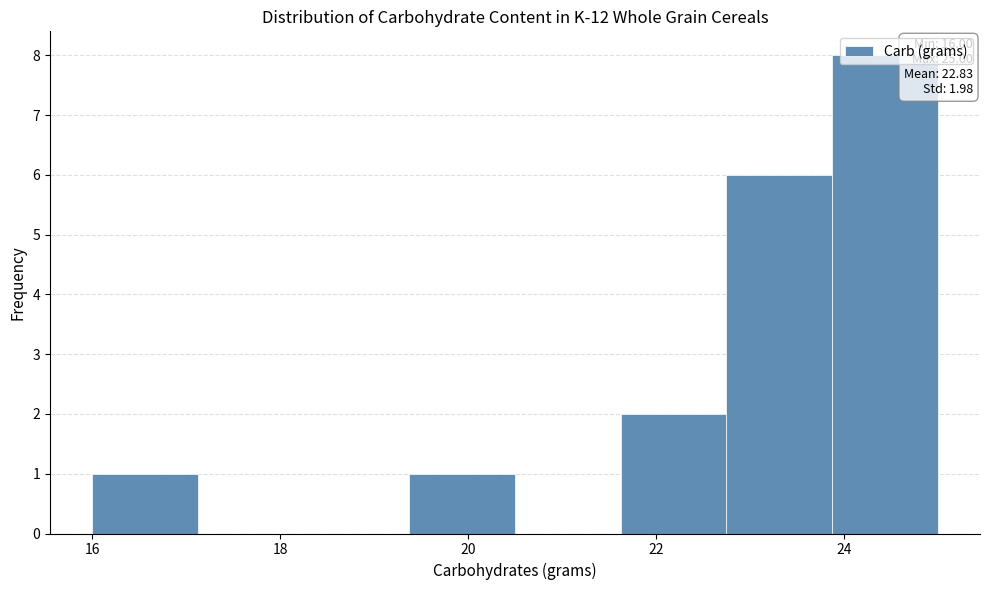

Which range on the x-axis has the tallest bar?

23.8 to 25.0